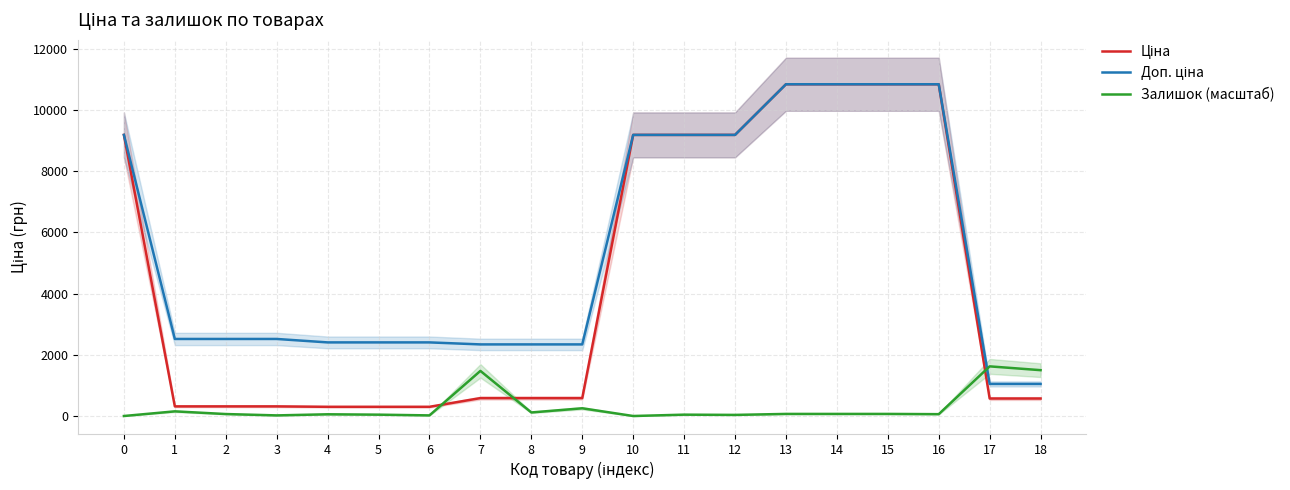

How many categories are shown in the chart?

19